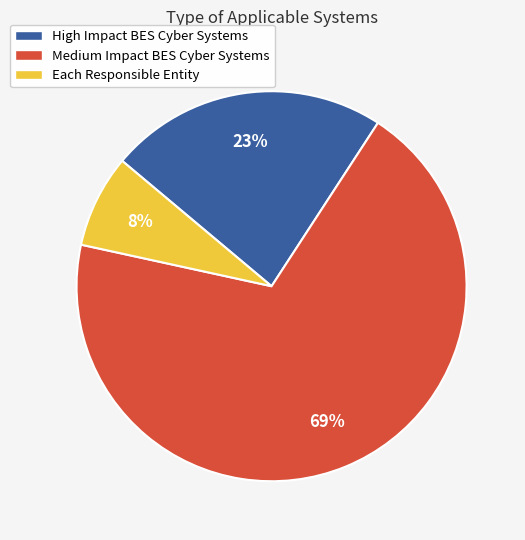

The Medium Impact BES Cyber Systems slice represents 63% of the pie. True or false?

False